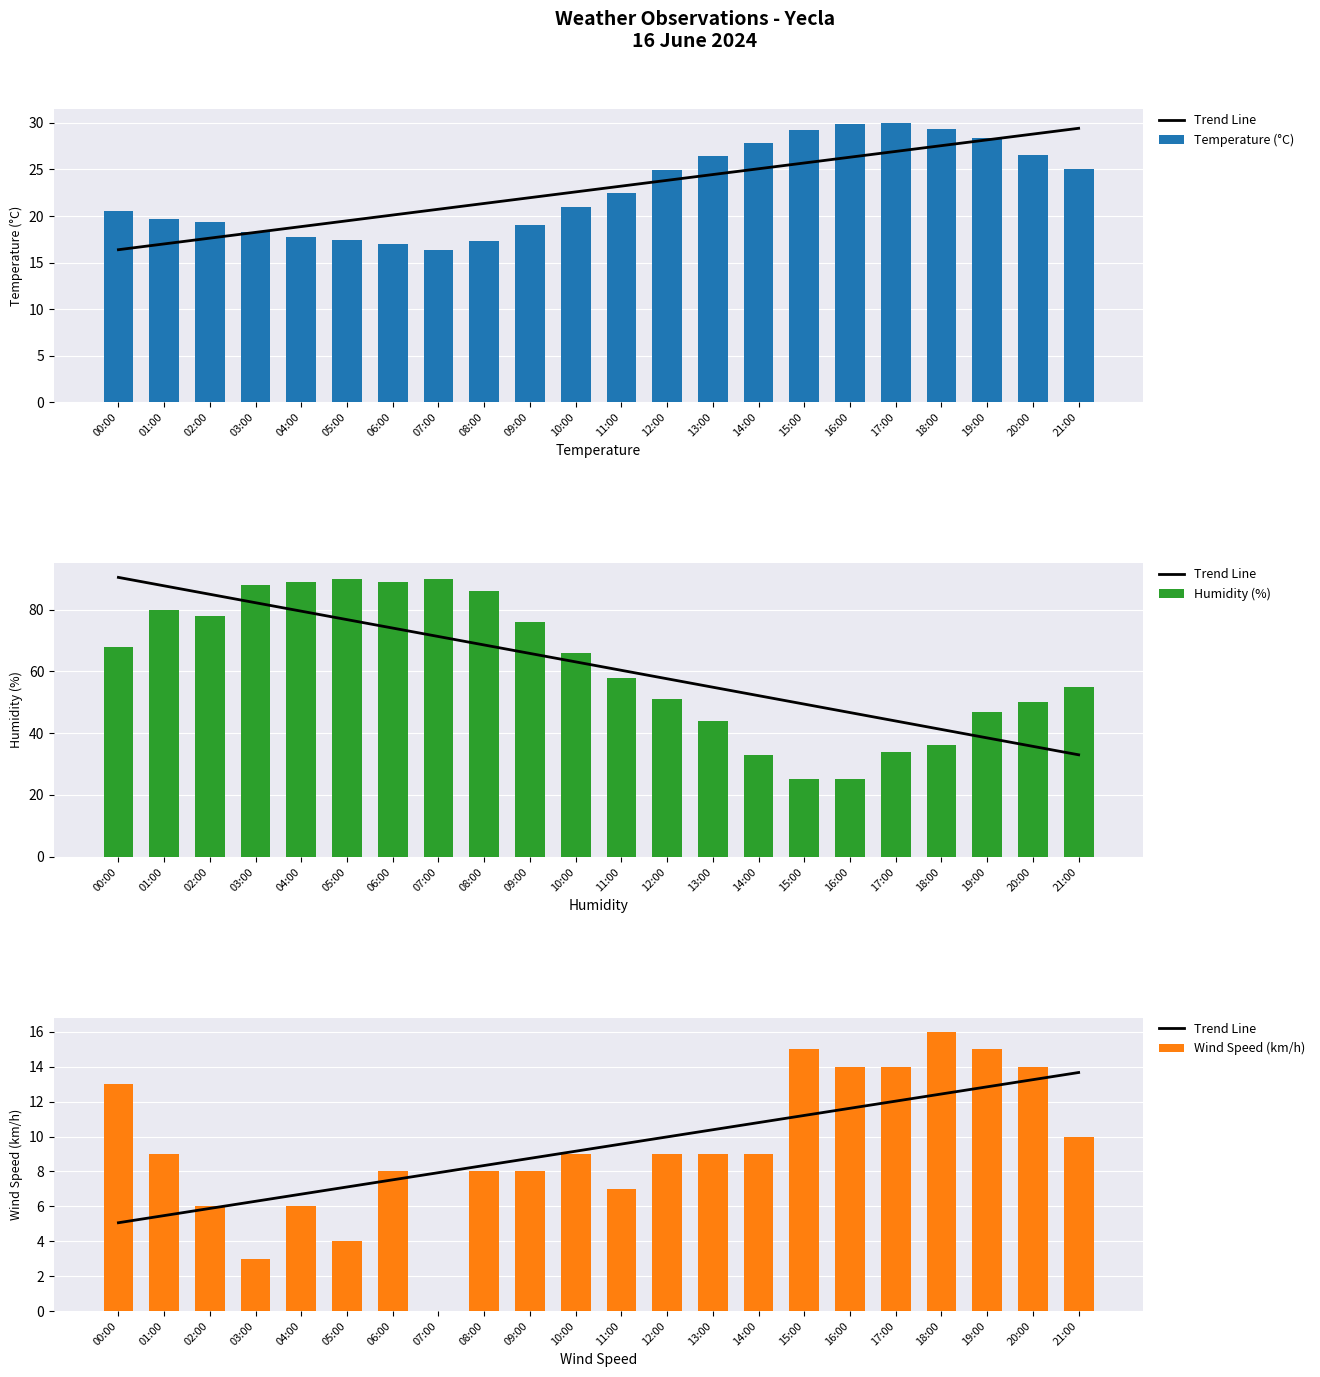

What position from the left is 09:00?

10